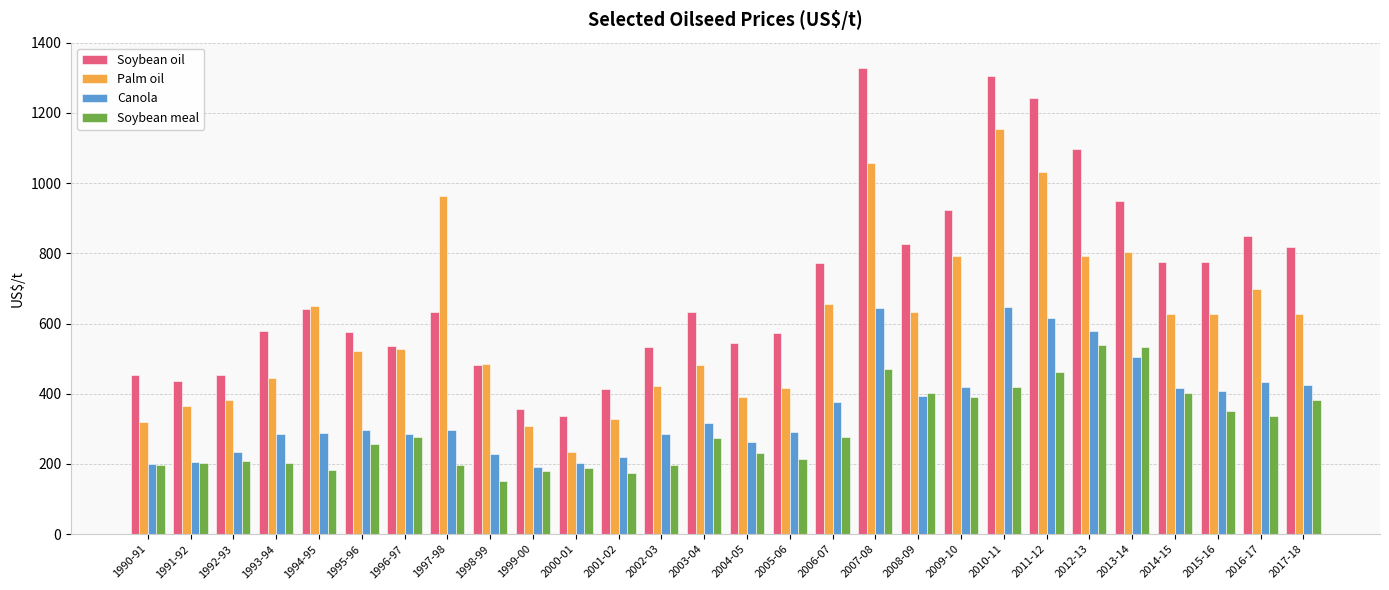

What is the difference between the maximum and minimum values in the Soybean oil series?

991.0